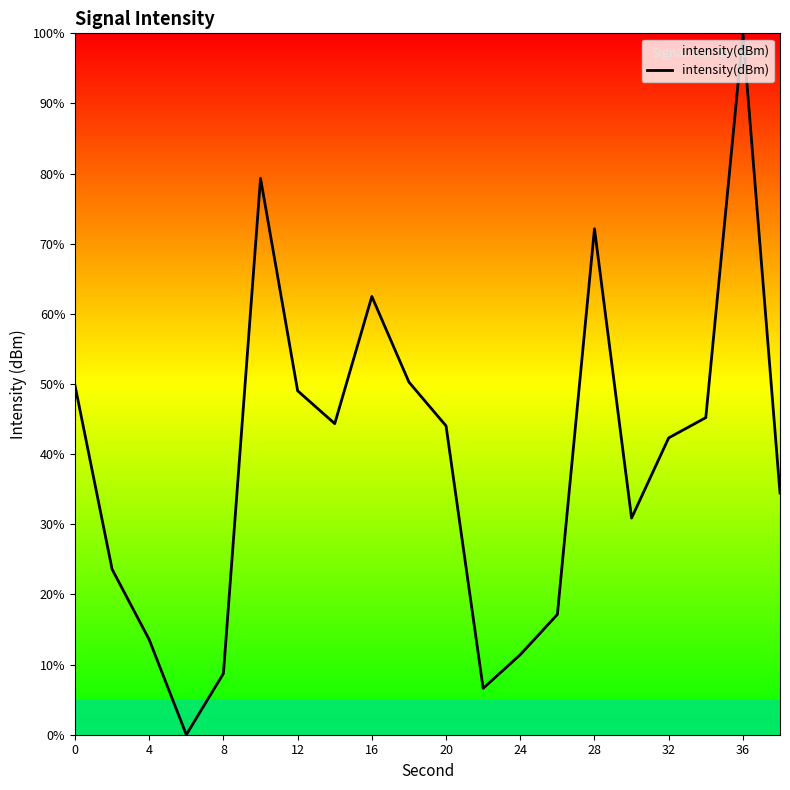

What is the sum of all values?

785.4